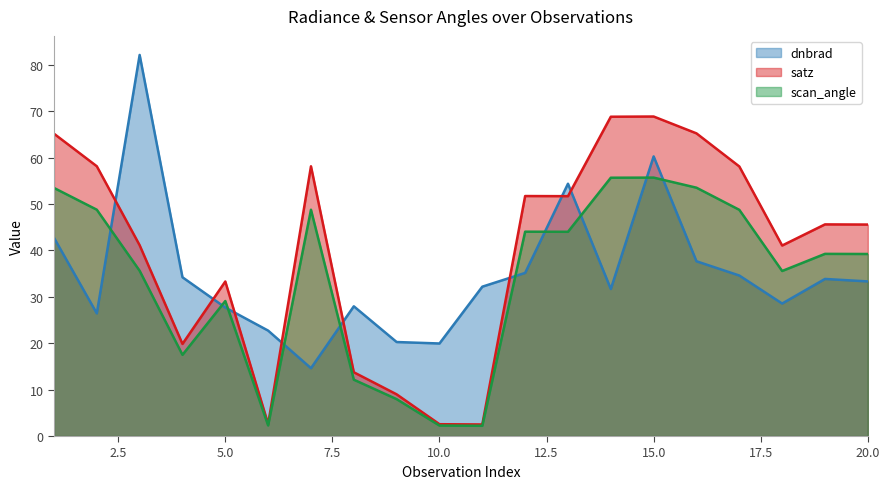

The satz series shows 65.2 at 16. True or false?

True